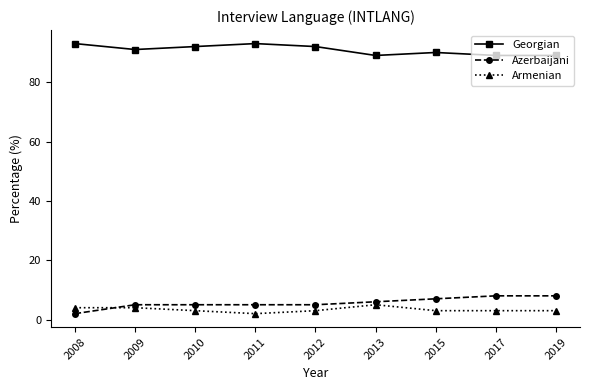

What is the highest value of the Armenian series?

5